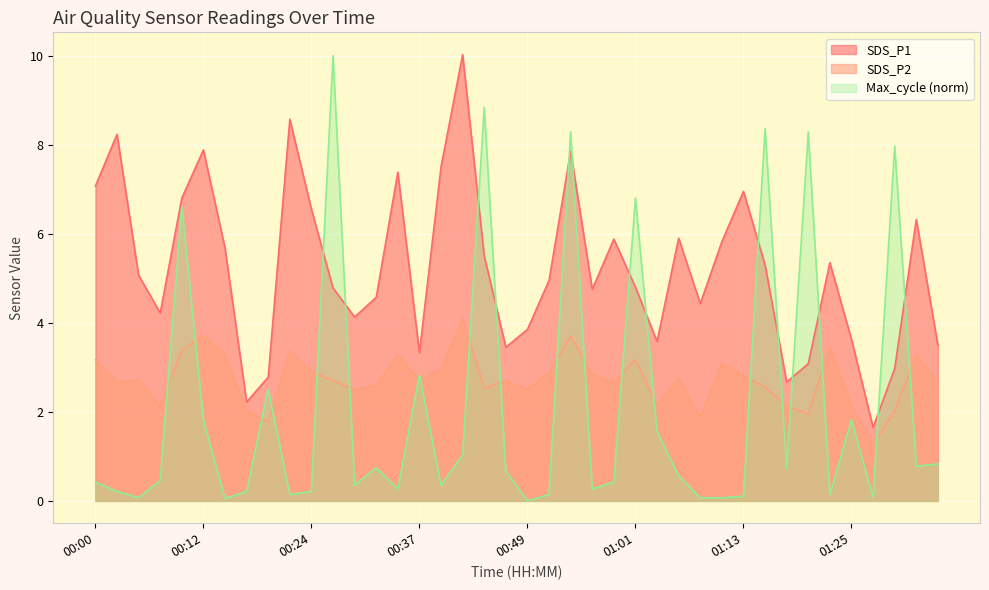

The SDS_P2 series shows 3.3 at 00:34. True or false?

True